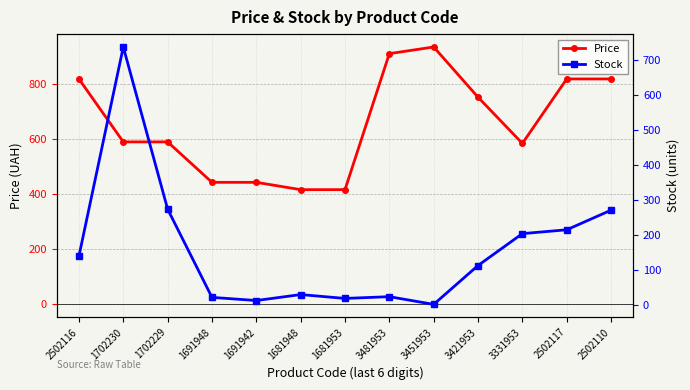

Is this an area chart (filled region under the line)?

No